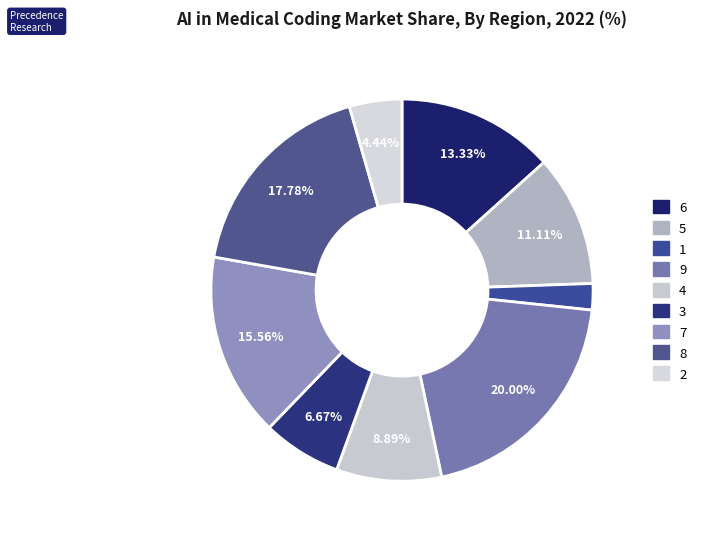

To the nearest percent, what portion does 1 represent?

2%